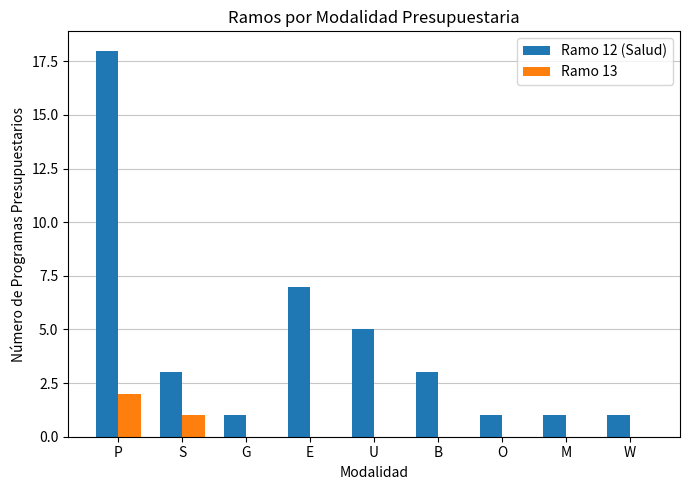

Which series has the largest total across all categories?

Ramo 12 (Salud)